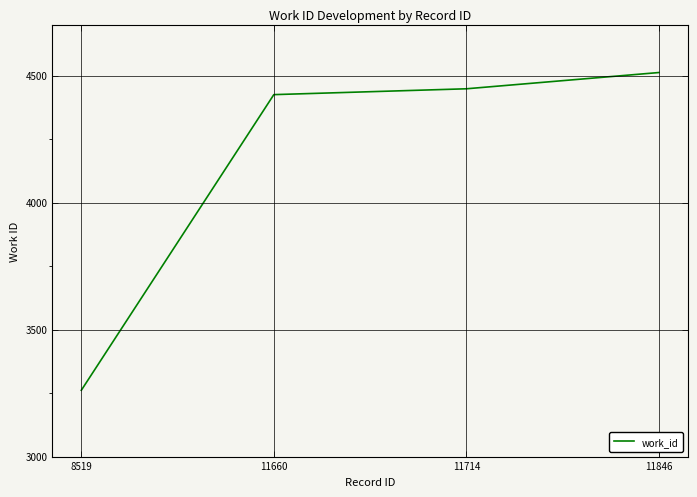

How many categories are shown in the chart?

4